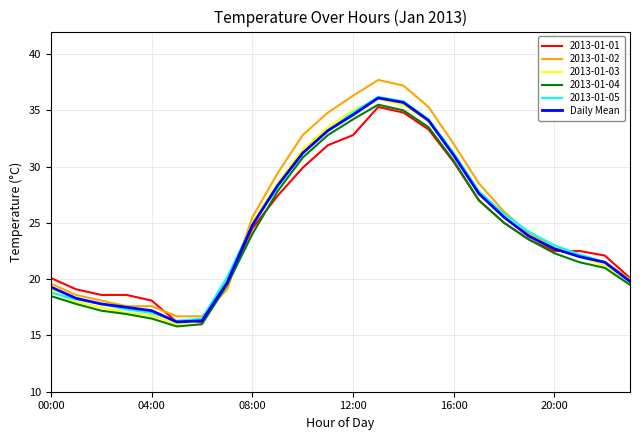

Which series has the largest range (max minus min)?

2013-01-02